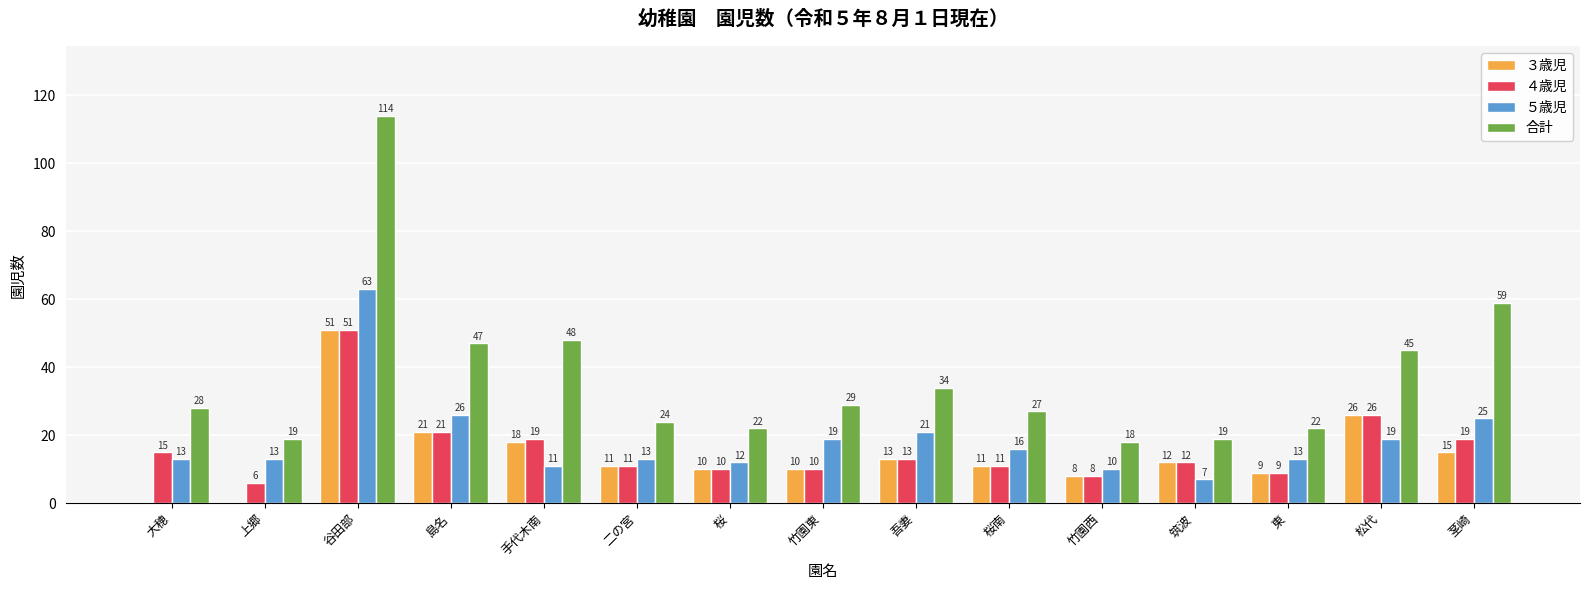

What value does the ３歳児 series have at 筑波?

12